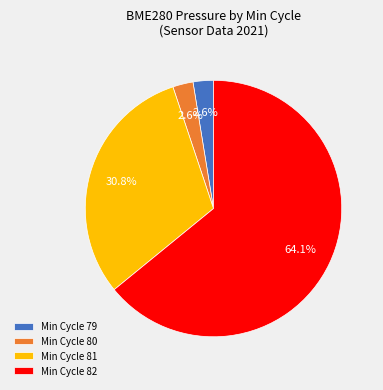

Which has a higher value, Min Cycle 80 or Min Cycle 82?

Min Cycle 82